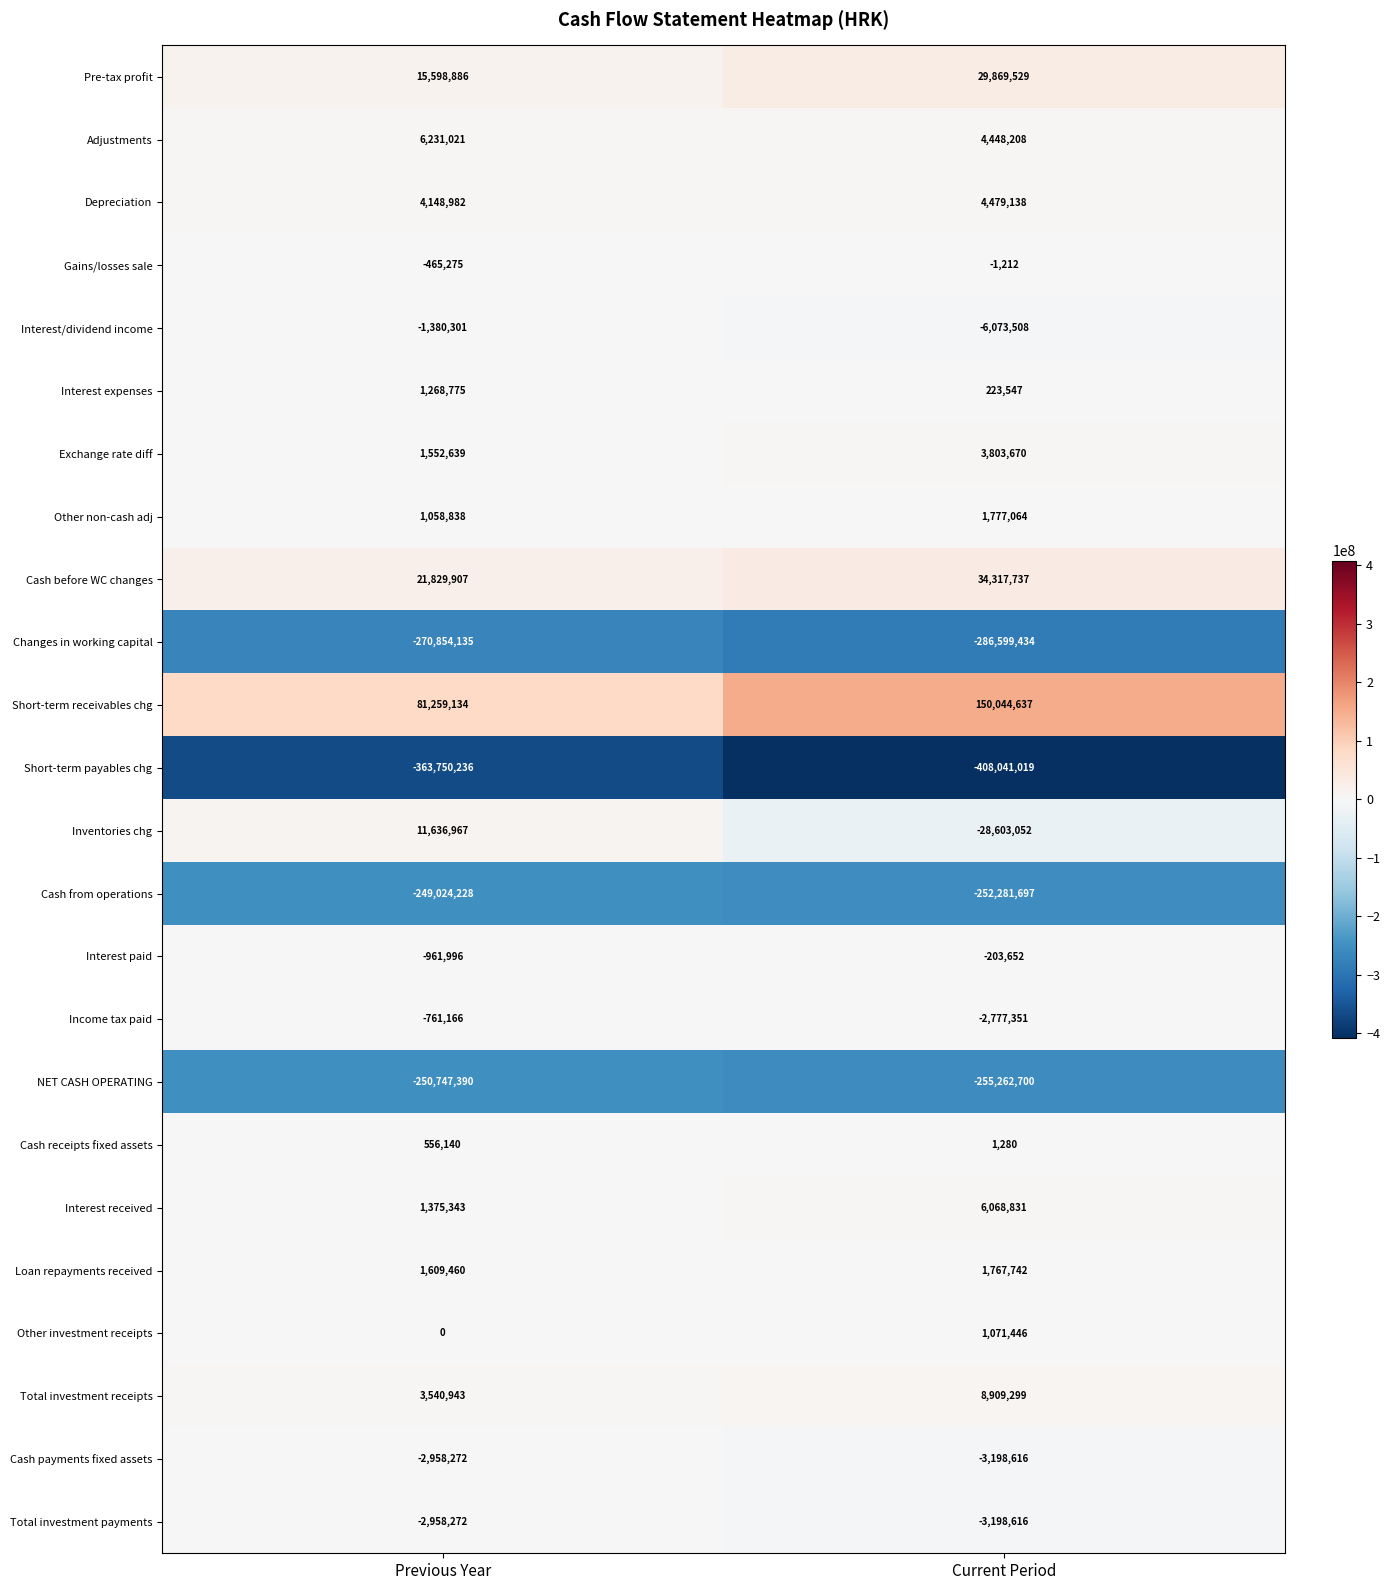

Count the number of categories in the chart.

2